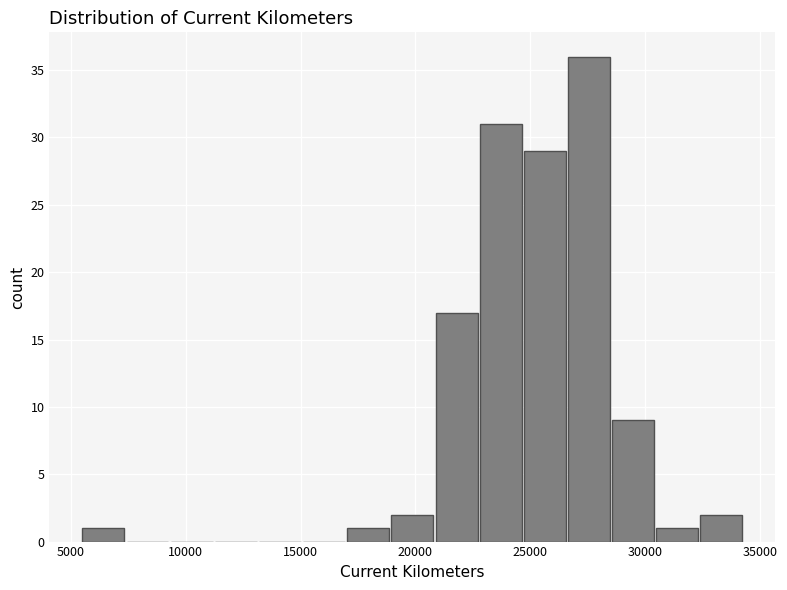

Around what value on the x-axis is the tallest bar? Give the approximate position of its centre, as read against the axis.

27500